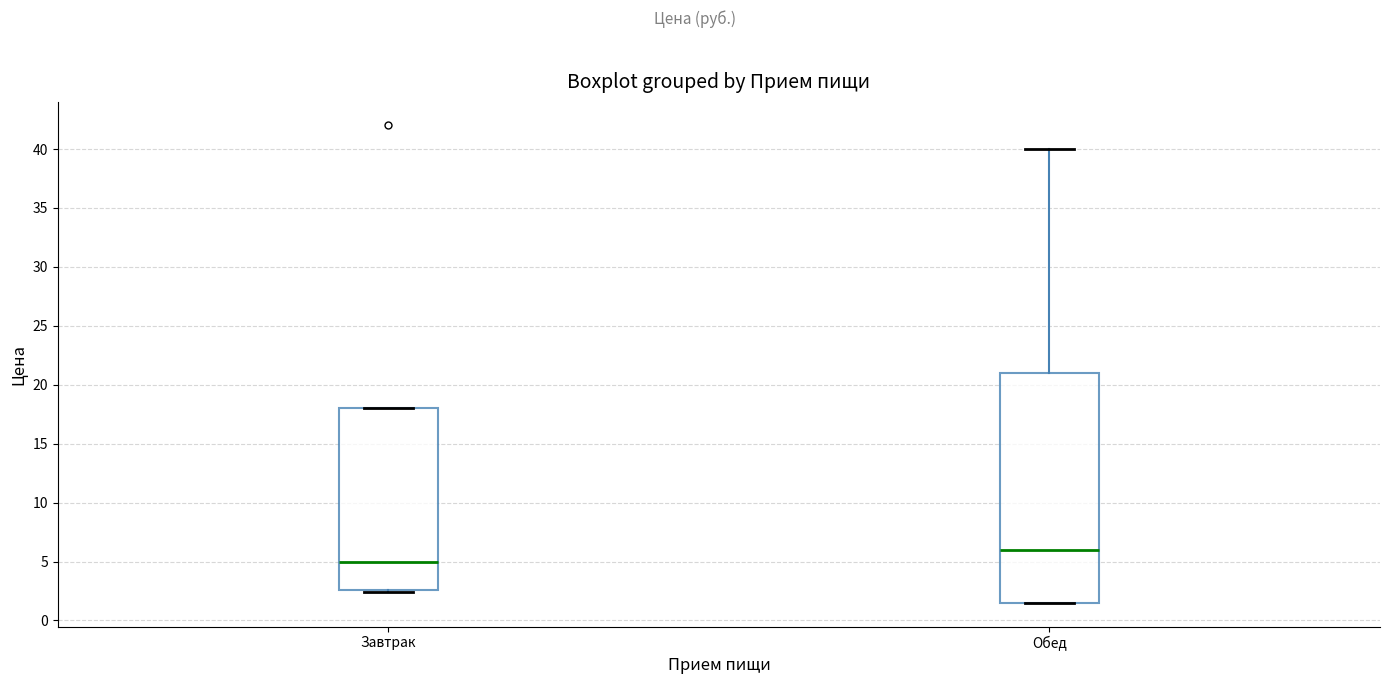

Comparing the boxes themselves (not the whiskers), which one is the tallest?

Обед